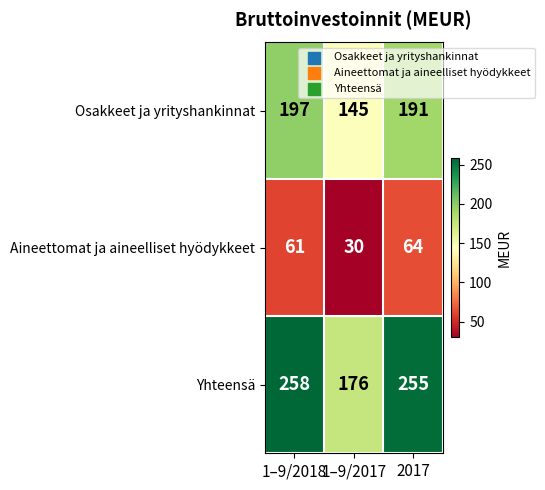

How many categories are shown in the chart?

3